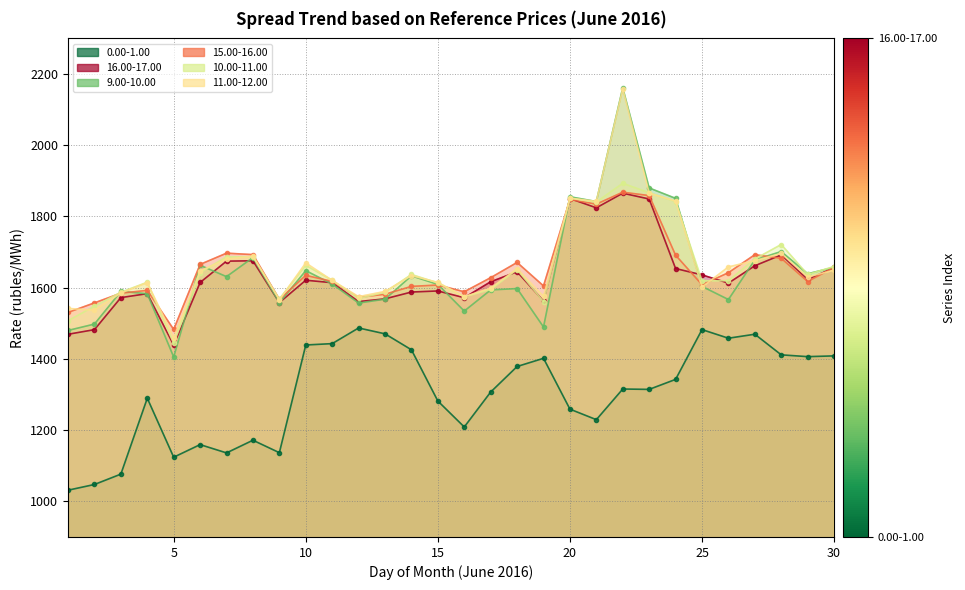

Count the number of categories in the chart.

30